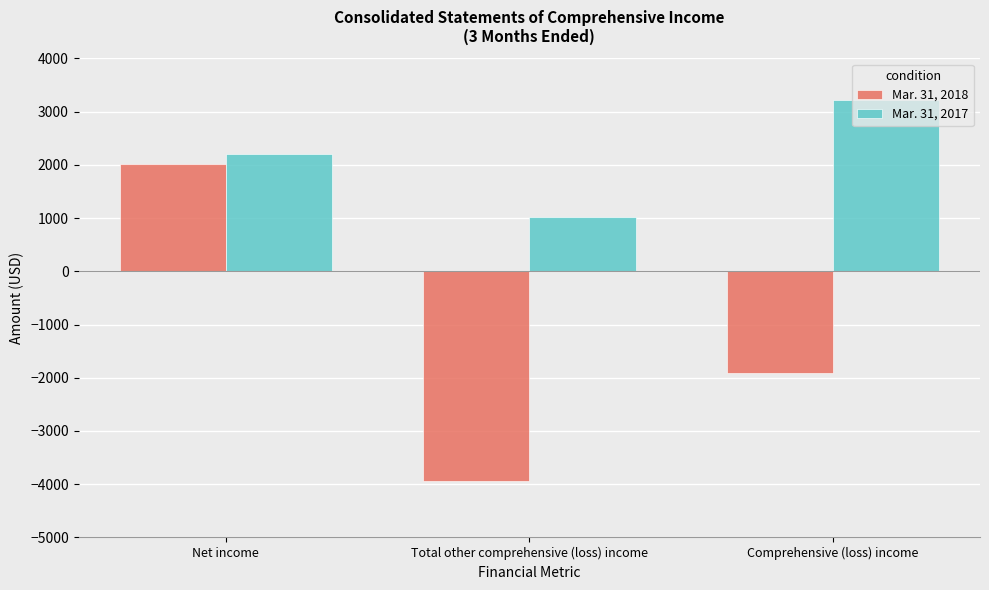

What is the approximate value of Mar. 31, 2018 at Net income, to the nearest 100?

2000